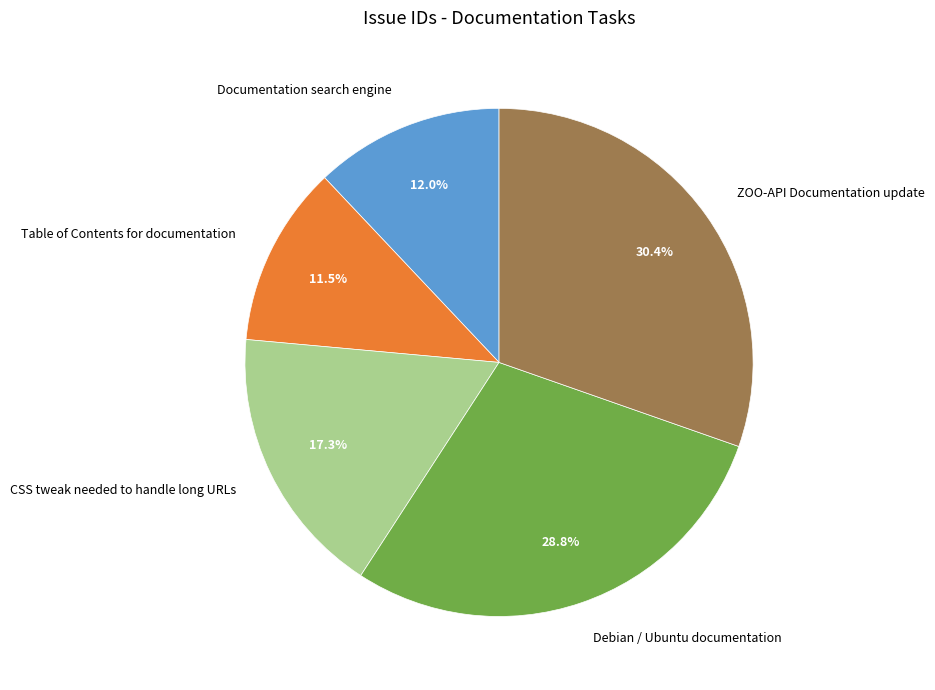

Approximately how many times larger is the value at Debian / Ubuntu documentation compared to ZOO-API Documentation update?

0.9